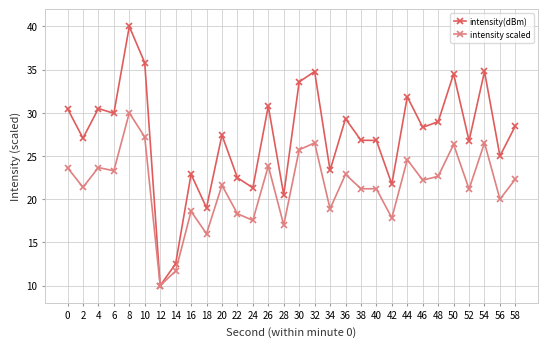

Which series has the widest spread of values?

intensity(dBm)